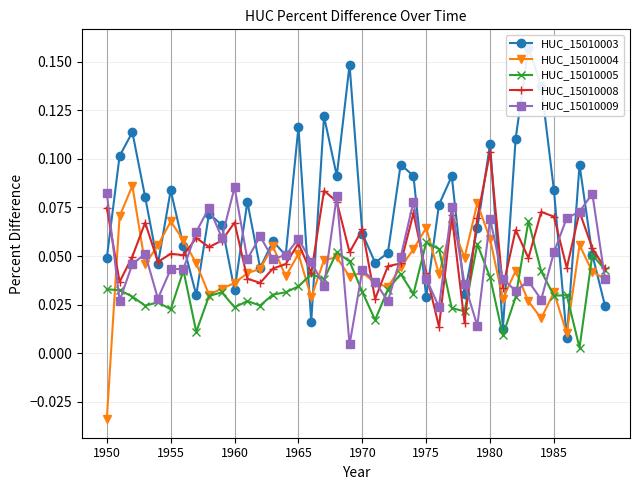

Which category has the lowest value in the HUC_15010004 series?

1950